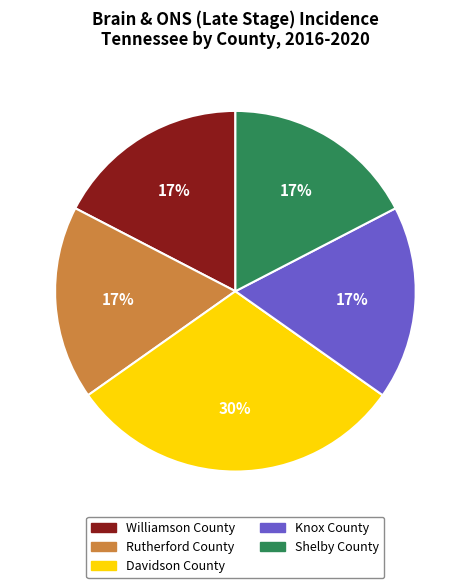

Is it true that Knox County is 4% of the pie?

False